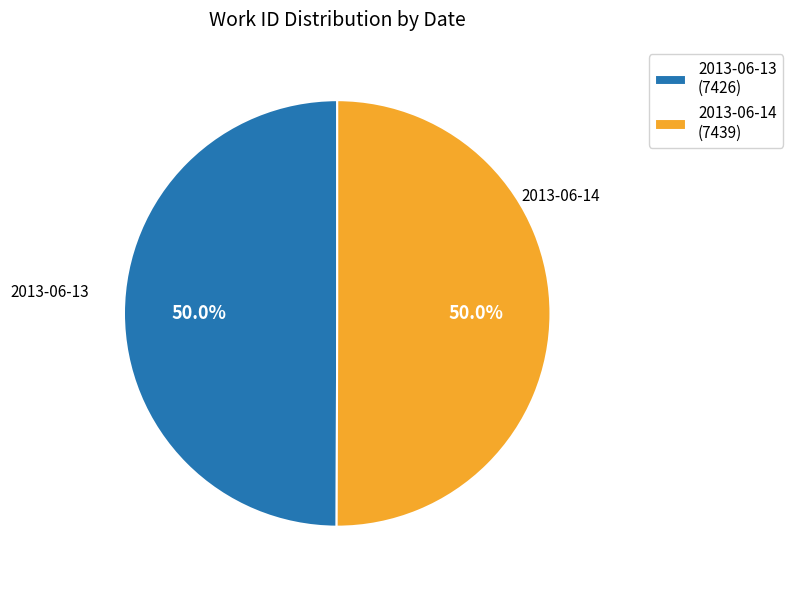

How many slices are in this pie chart?

2